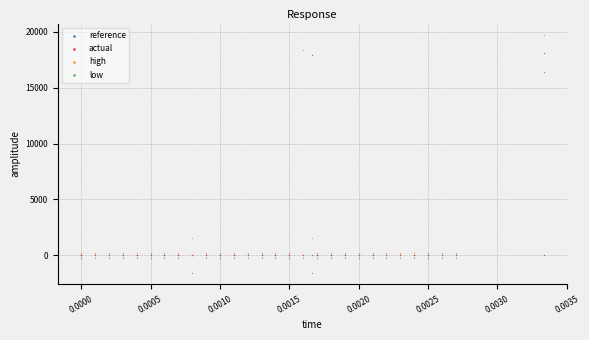

Which series reaches the maximum Y coordinate?

high